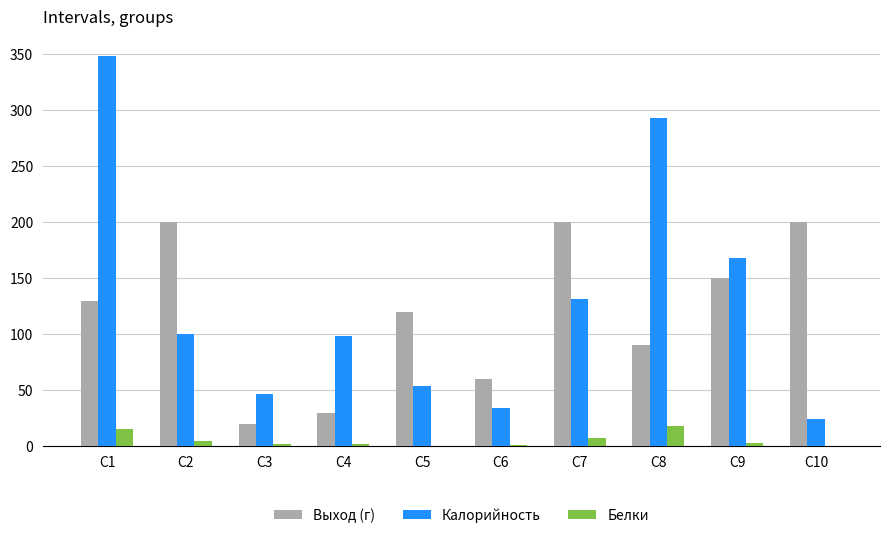

Is the value of Белки at C7 greater than the value of Выход (г) at C9?

No